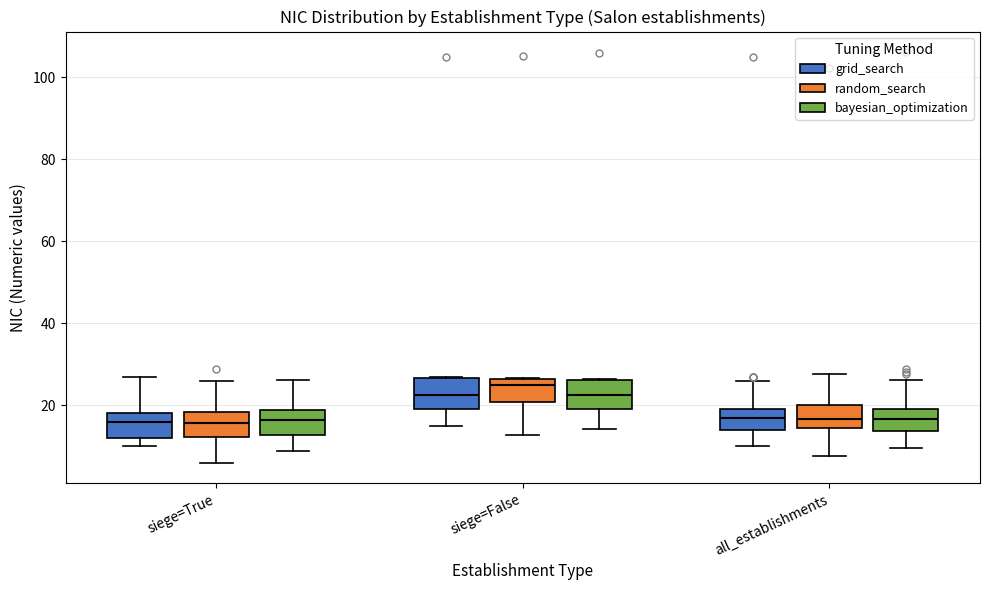

Where is the lower edge of the box for all_establishments (random_search) on the y-axis? The values are not printed on the chart, so give them approximately, as read against the axis.

14